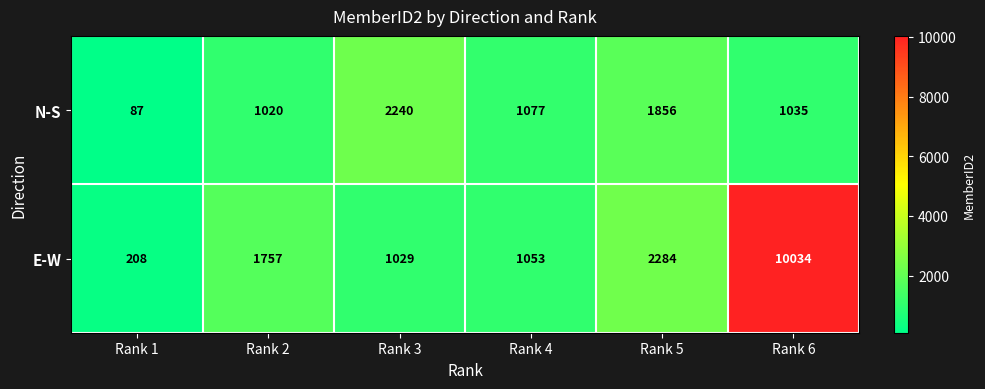

At which category is the sum across all series the highest?

Rank 6